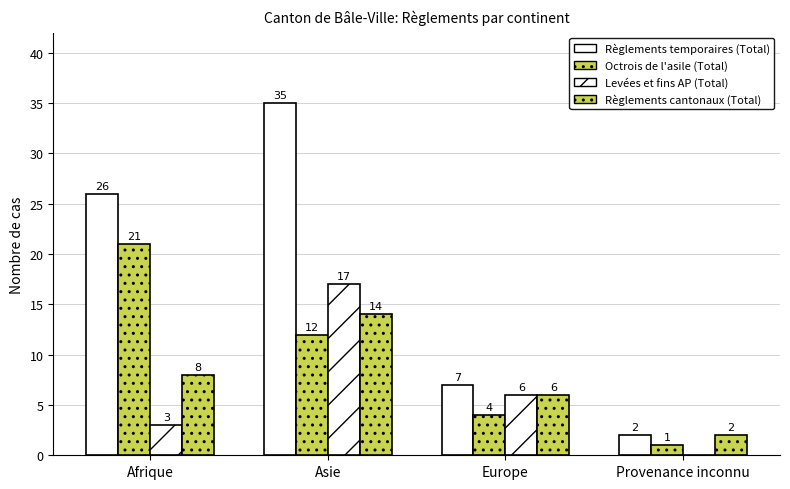

Reading left to right, what are all the values shown in this chart?

Règlements temporaires (Total): 26	35	7	2
Octrois de l'asile (Total): 21	12	4	1
Levées et fins AP (Total): 3	17	6	0
Règlements cantonaux (Total): 8	14	6	2